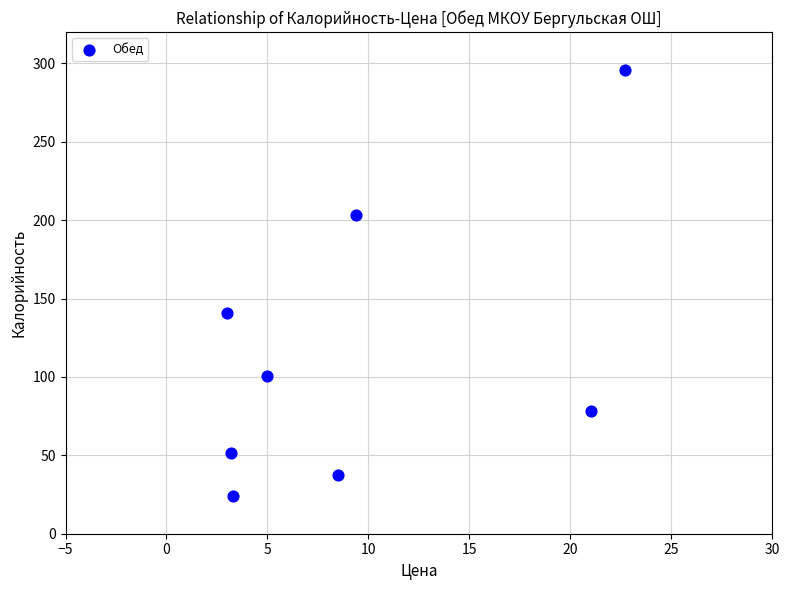

What Y value in the scatter plot is closest to 159?

140.6